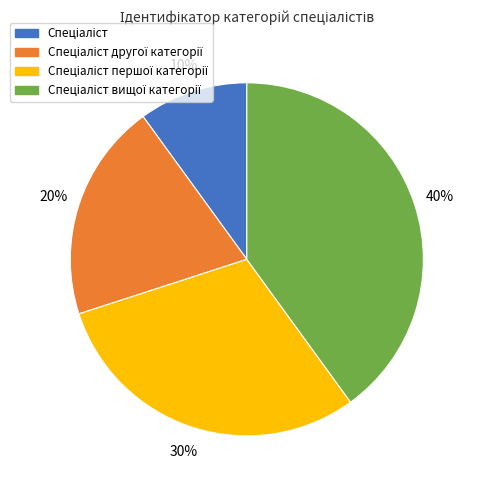

To the nearest percent, what is the average slice percentage?

25%